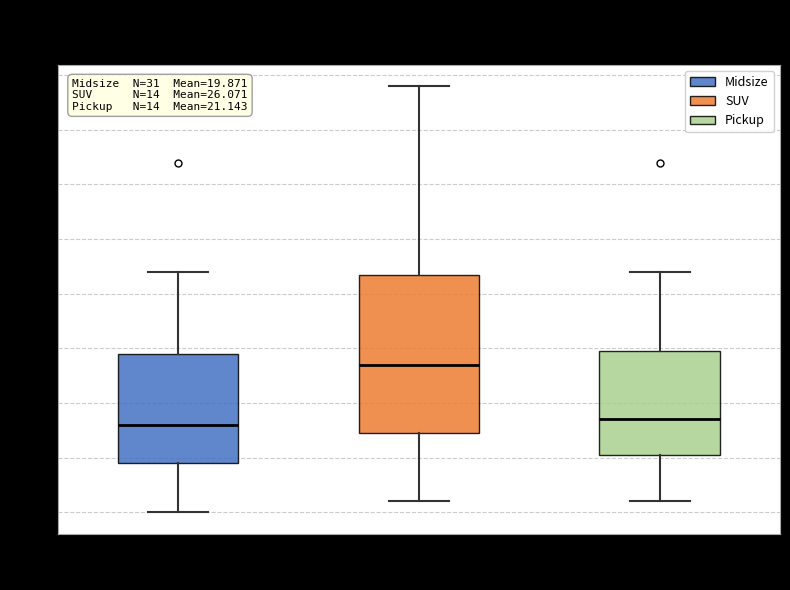

Which box is the tallest, from its lower edge to its upper edge?

SUV